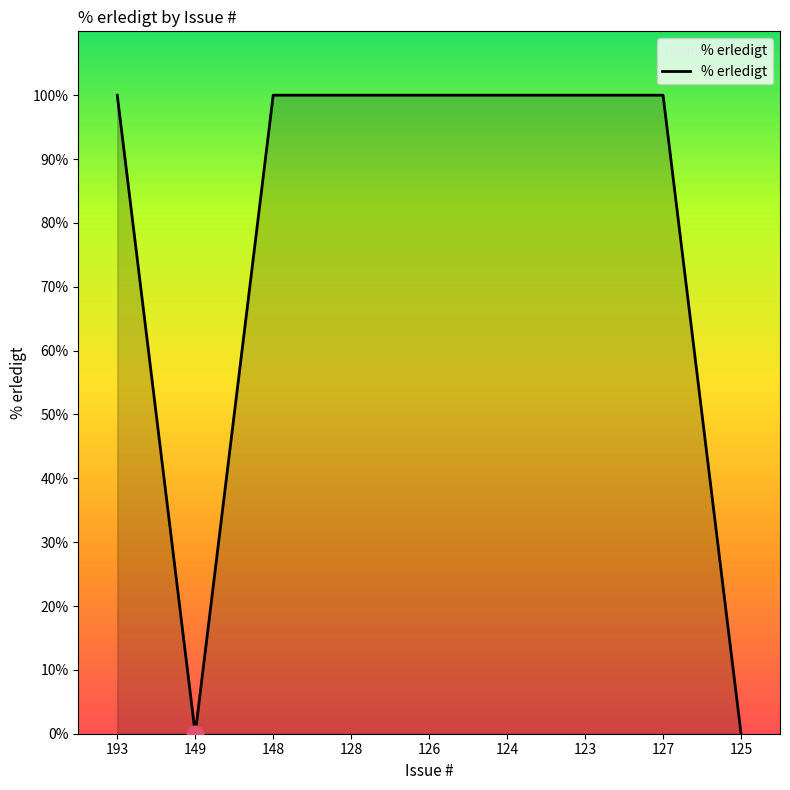

Reading left to right, transcribe all the data shown in this chart.

100	0	100	100	100	100	100	100	0